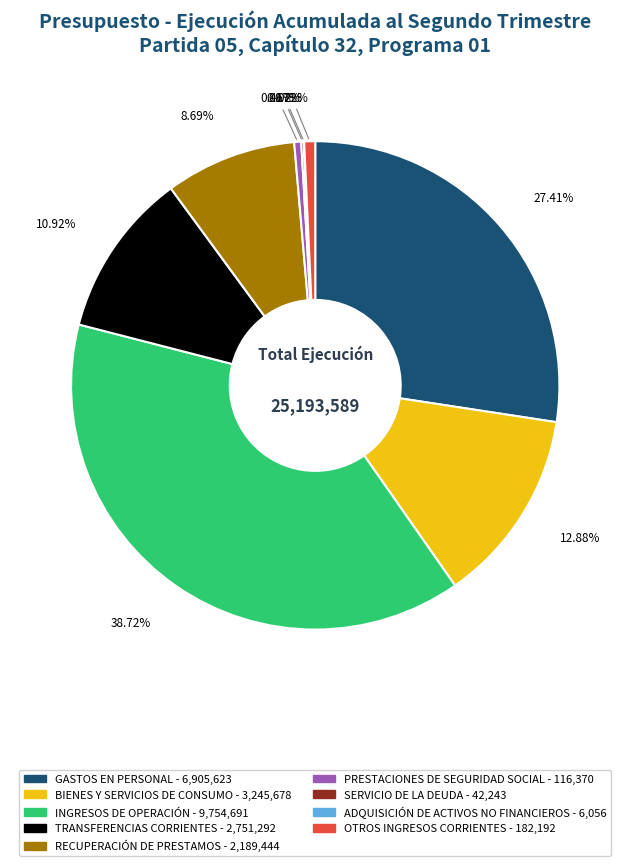

To the nearest percent, what is the combined percentage of GASTOS EN PERSONAL and BIENES Y SERVICIOS DE CONSUMO?

40%